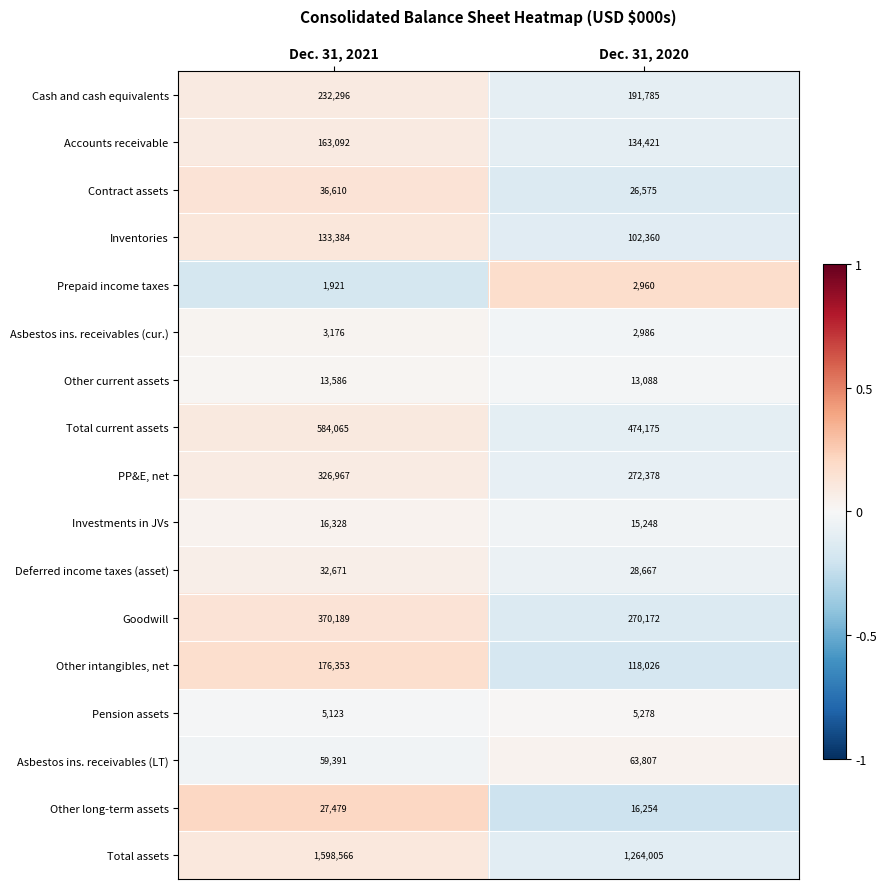

What is the minimum value for Investments in JVs?

15248